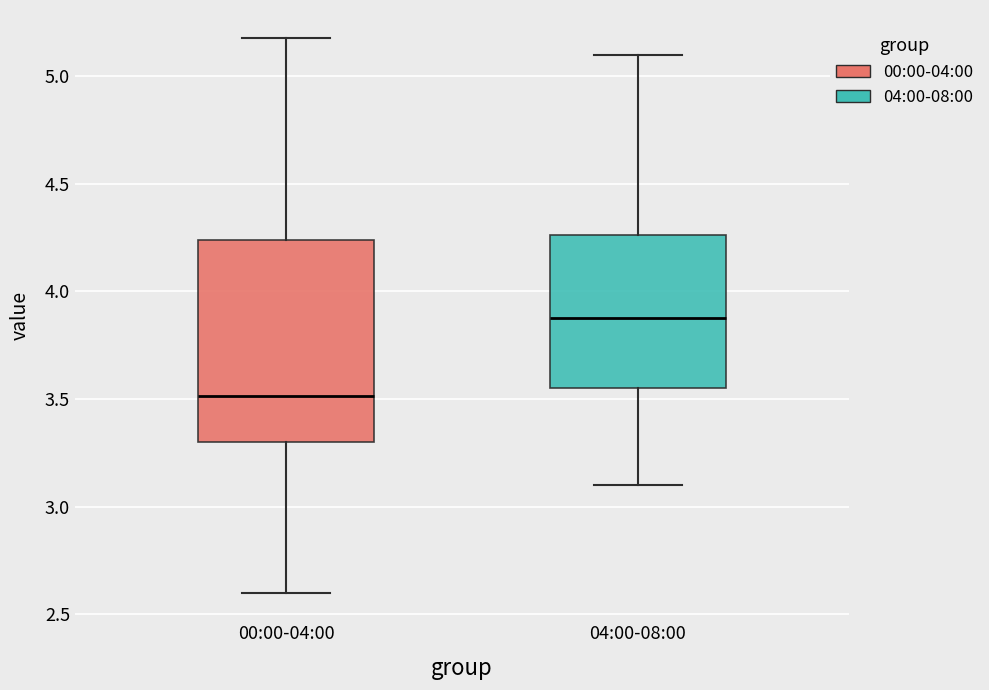

Reading left to right, transcribe this box plot: for each box, give where its median line is, the range the box spans, and where its two whiskers end, as read against the y-axis. The values are not printed on the chart, so give them approximately, as read against the axis.

00:00-04:00: median 3.50, box 3.30 to 4.25, whiskers 2.60 to 5.20
04:00-08:00: median 3.90, box 3.55 to 4.25, whiskers 3.10 to 5.10